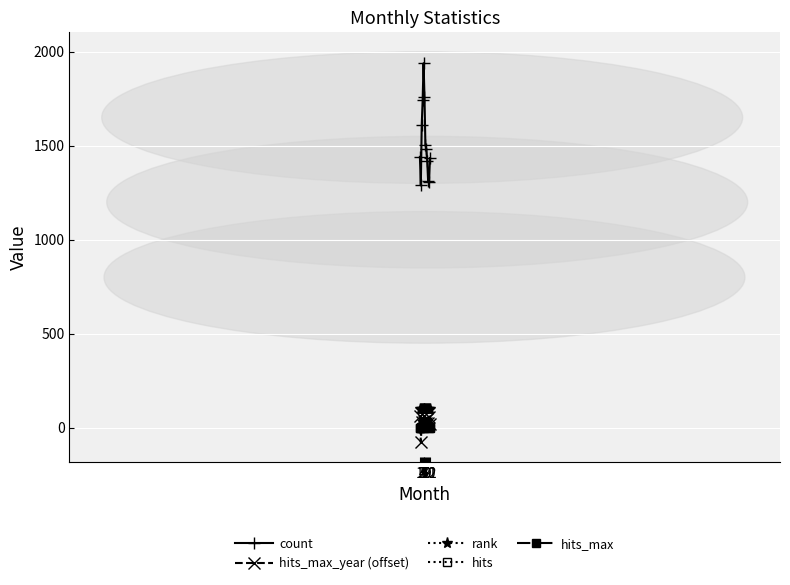

Which series has the largest total across all categories?

count